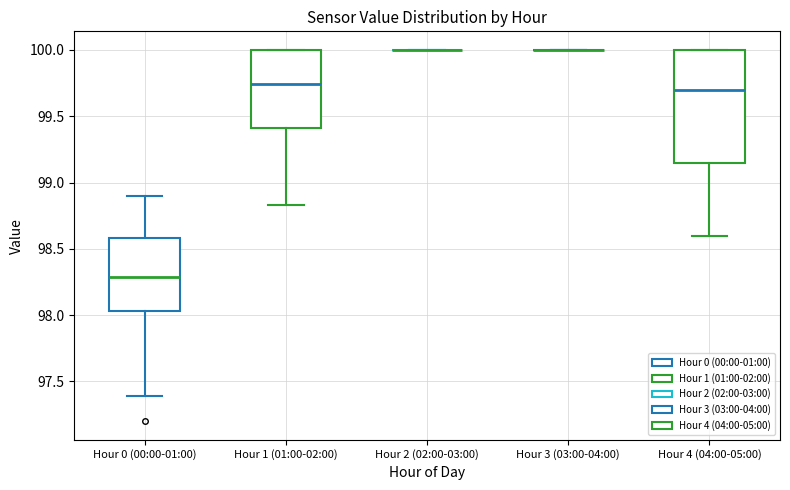

Reading left to right, transcribe this box plot: for each box, give where its median line is, the range the box spans, and where its two whiskers end, as read against the y-axis. The values are not printed on the chart, so give them approximately, as read against the axis.

Hour 0 (00:00-01:00): median 98.30, box 98.05 to 98.60, whiskers 97.40 to 98.90
Hour 1 (01:00-02:00): median 99.75, box 99.40 to 100.00, whiskers 98.85 to 100.00
Hour 2 (02:00-03:00): box collapsed to a line at 100.00, whiskers 100.00 to 100.00
Hour 3 (03:00-04:00): box collapsed to a line at 100.00, whiskers 100.00 to 100.00
Hour 4 (04:00-05:00): median 99.70, box 99.15 to 100.00, whiskers 98.60 to 100.00